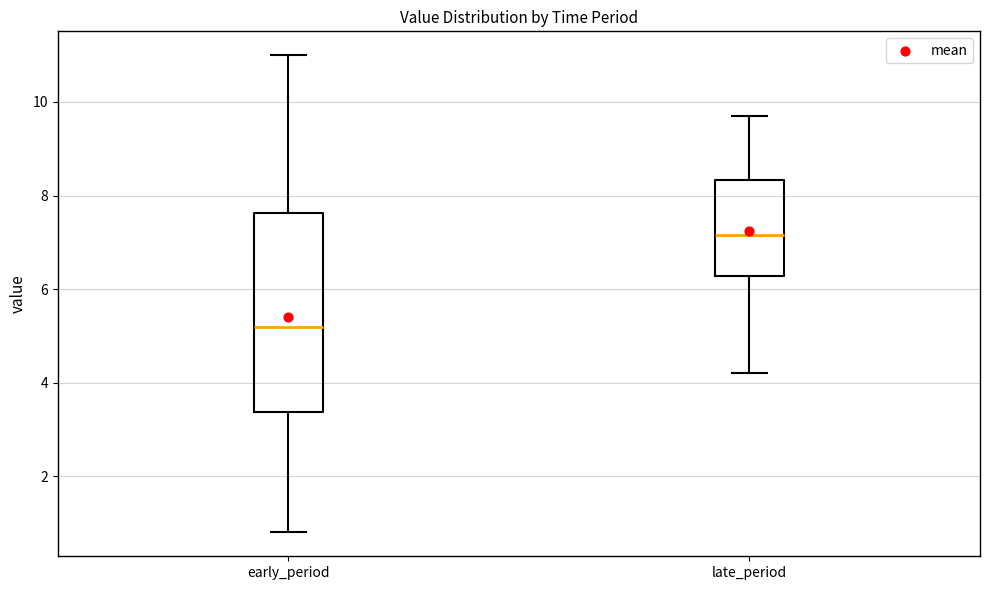

Which box's median line is the lowest?

early_period